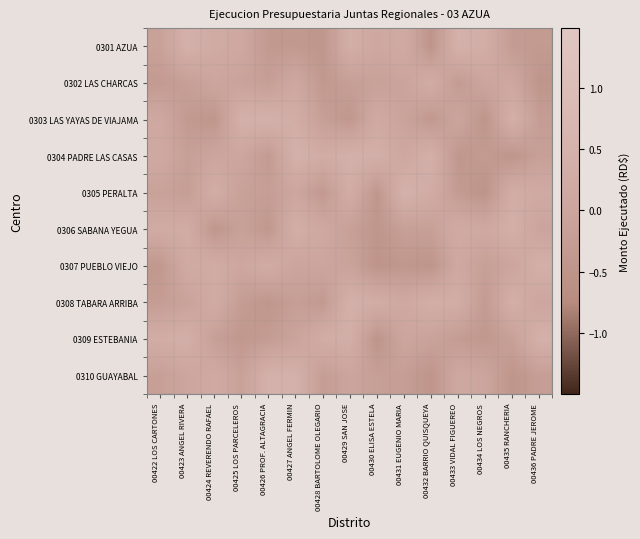

Rank the series by their maximum value, from lowest to highest.

0302 LAS CHARCAS, 0306 SABANA YEGUA, 0307 PUEBLO VIEJO, 0308 TABARA ARRIBA, 0309 ESTEBANIA, 0303 LAS YAYAS DE VIAJAMA, 0304 PADRE LAS CASAS, 0301 AZUA, 0310 GUAYABAL, 0305 PERALTA